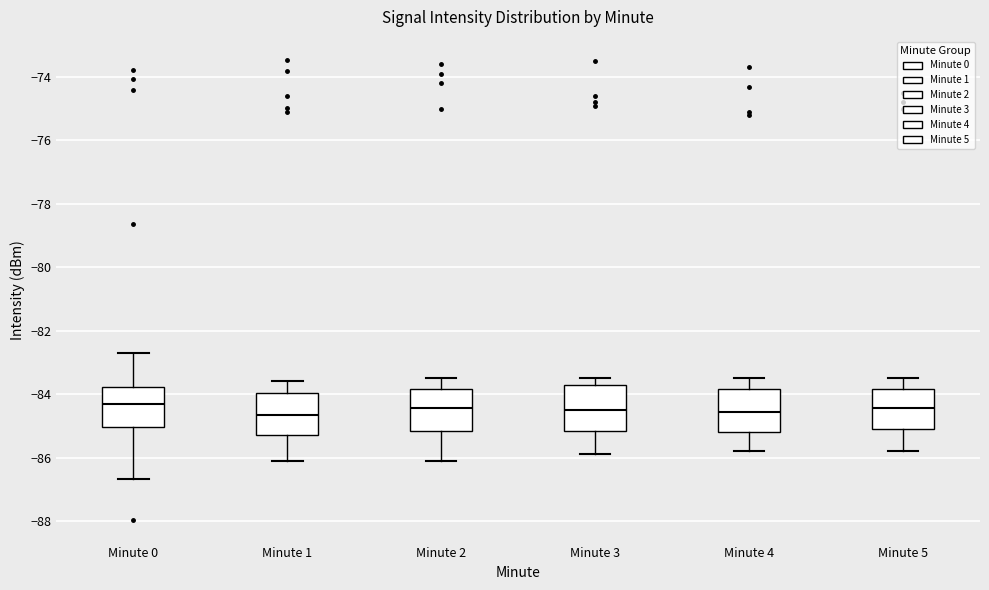

Reading left to right, read every box against the y-axis: the position of its median line, the range the box covers, and the ends of its whiskers. The values are not printed on the chart, so give them approximately, as read against the axis.

Minute 0: median -84.4, box -85.0 to -83.8, whiskers -86.6 to -82.8
Minute 1: median -84.6, box -85.2 to -84.0, whiskers -86.0 to -83.6
Minute 2: median -84.4, box -85.2 to -83.8, whiskers -86.0 to -83.4
Minute 3: median -84.4, box -85.2 to -83.8, whiskers -85.8 to -83.4
Minute 4: median -84.6, box -85.2 to -83.8, whiskers -85.8 to -83.4
Minute 5: median -84.4, box -85.0 to -83.8, whiskers -85.8 to -83.4